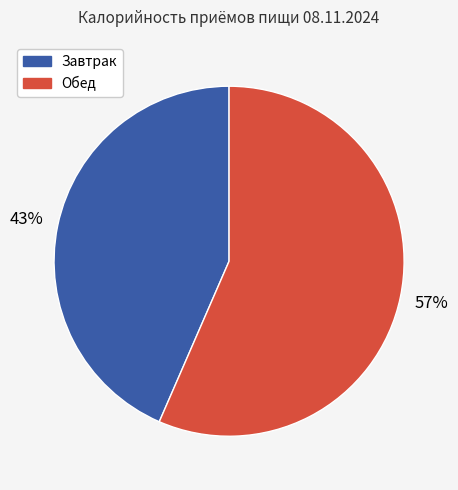

Which category has the biggest portion of the pie?

Обед